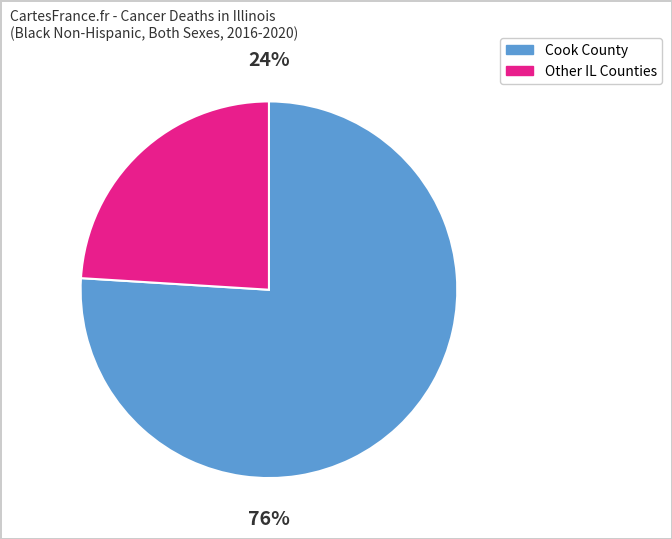

Do Knox County and Sangamon County together represent more than half of the pie?

No